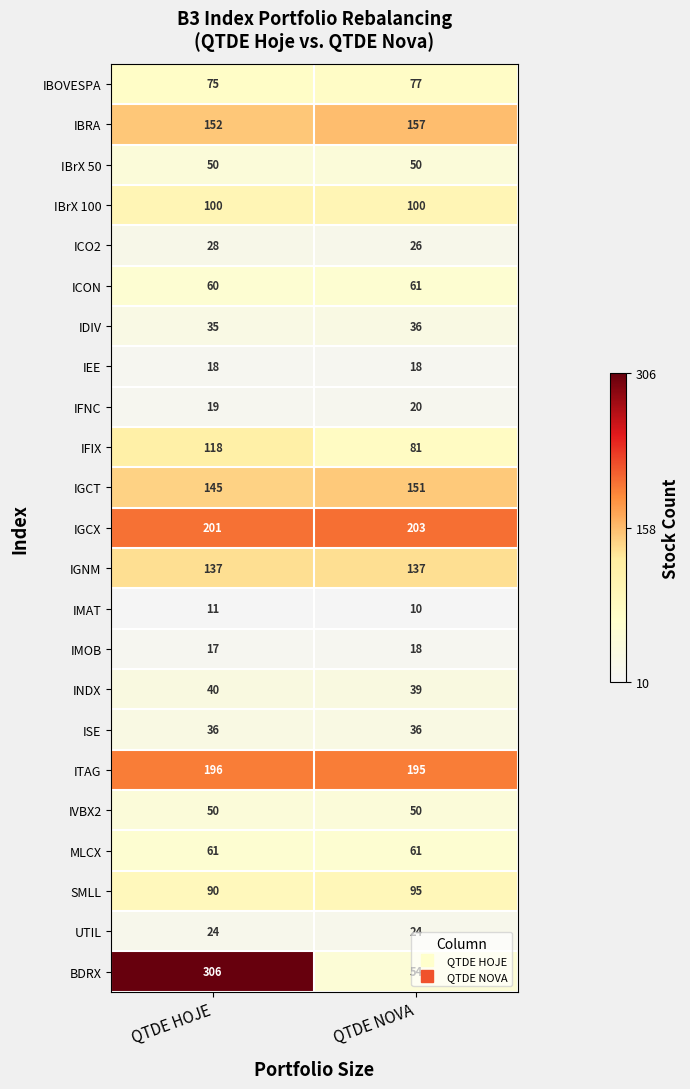

The value of IFNC at QTDE HOJE is 33. True or false?

False